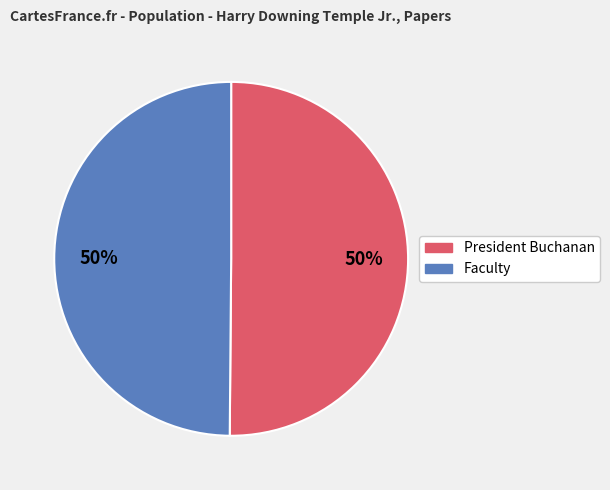

To the nearest percent, what portion does Faculty represent?

50%